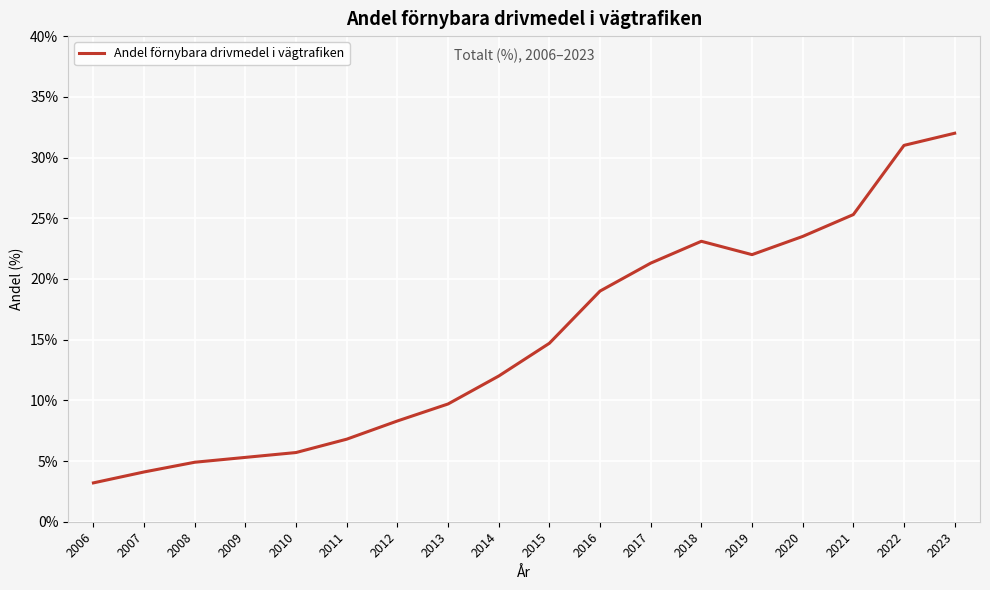

What is the difference between the values at 2017 and 2021?

4.0